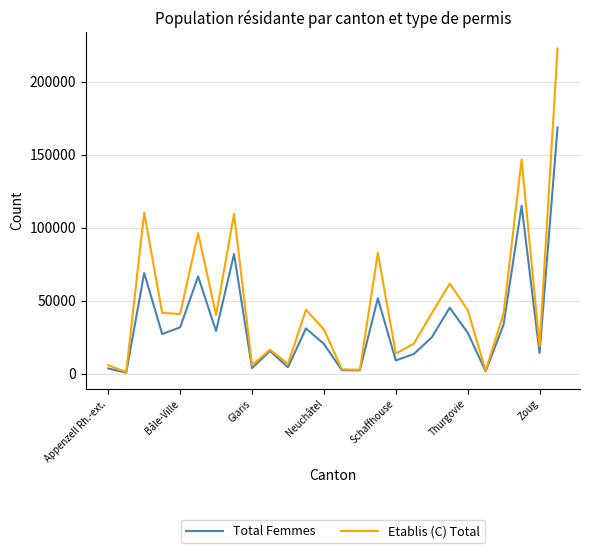

List the series in order of their peak value, highest first.

Etablis (C) Total, Total Femmes